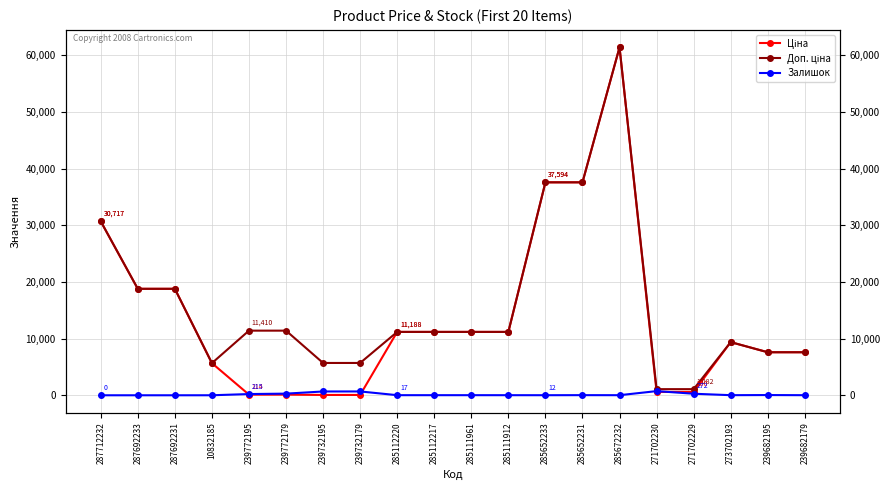

Which series has the largest range (max minus min)?

Ціна